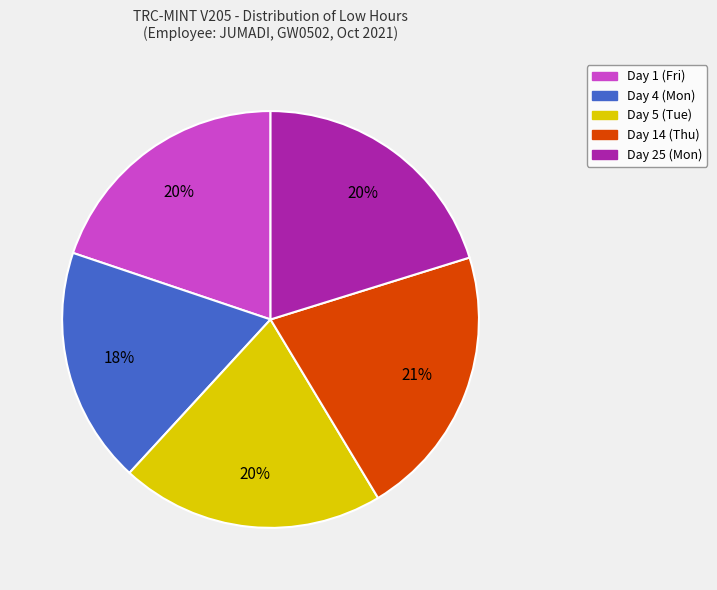

Which category has the smallest portion of the pie?

Day 4 (Mon)